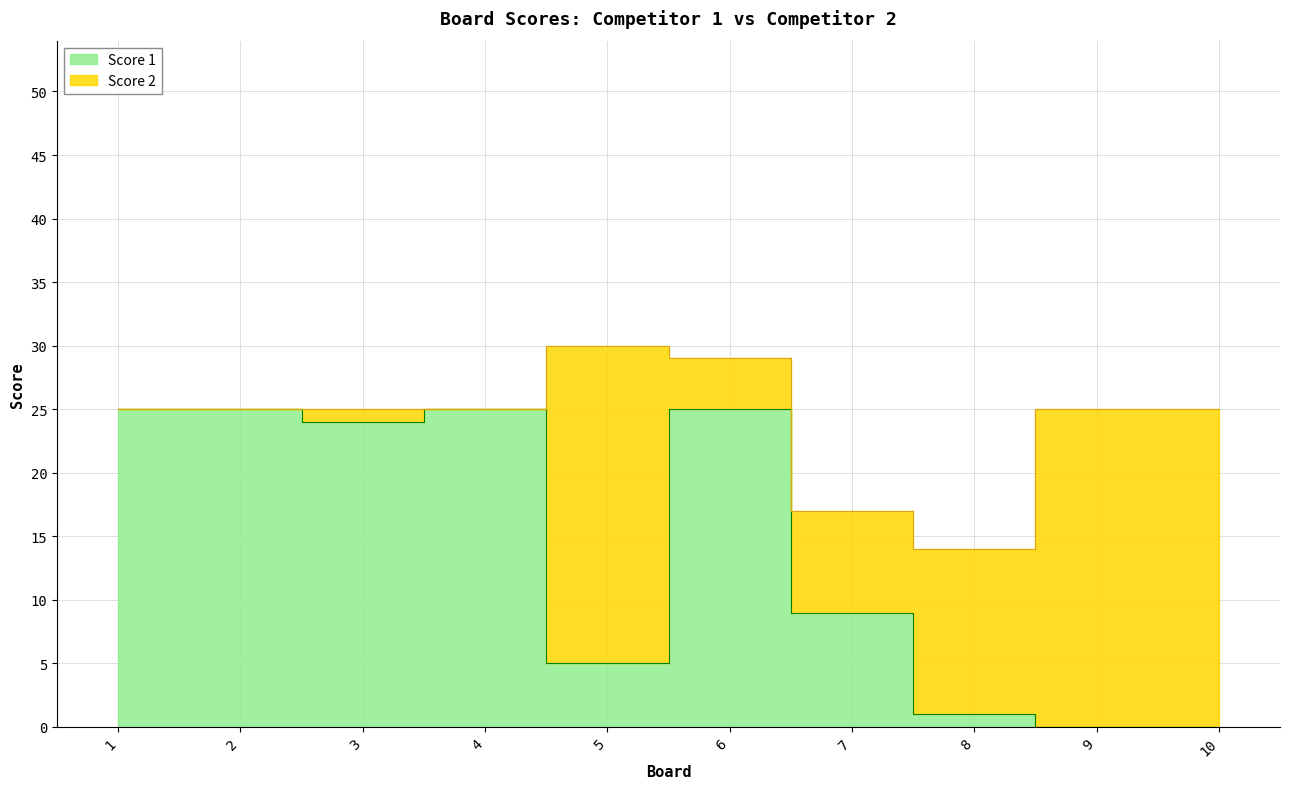

Rank the categories by value from highest to lowest.

1, 2, 4, 6, 3, 7, 5, 8, 9, 10